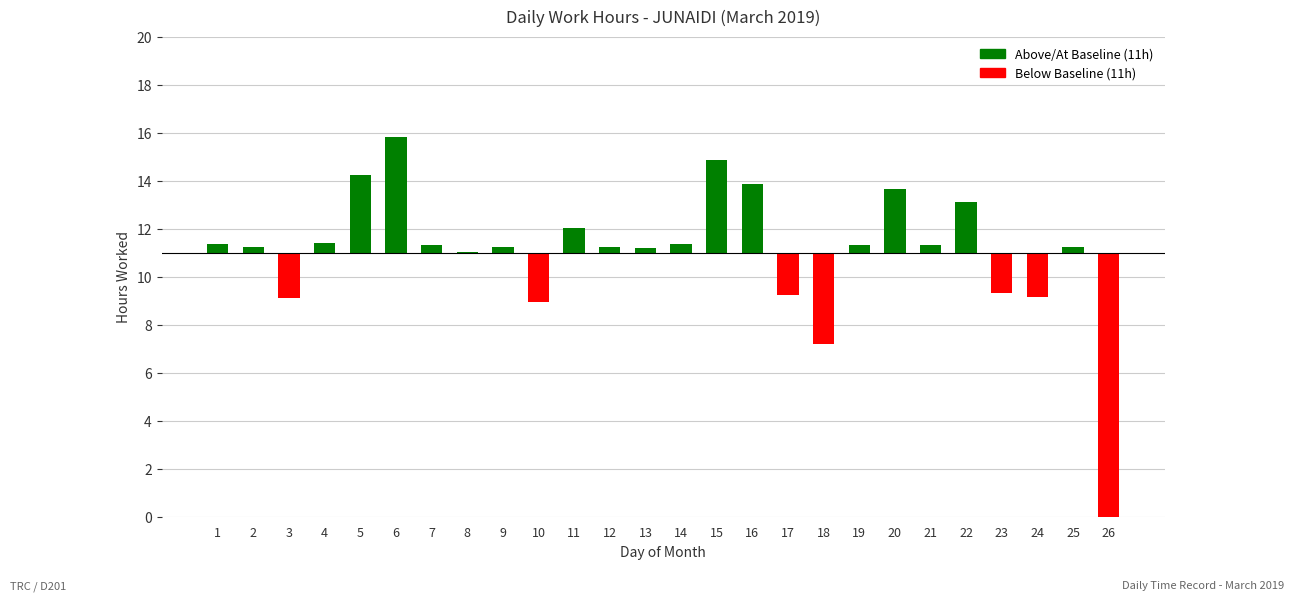

List the labels in order of value, smallest first.

26, 18, 10, 3, 24, 17, 23, 8, 13, 25, 12, 9, 2, 7, 21, 19, 1, 14, 4, 11, 22, 20, 16, 5, 15, 6